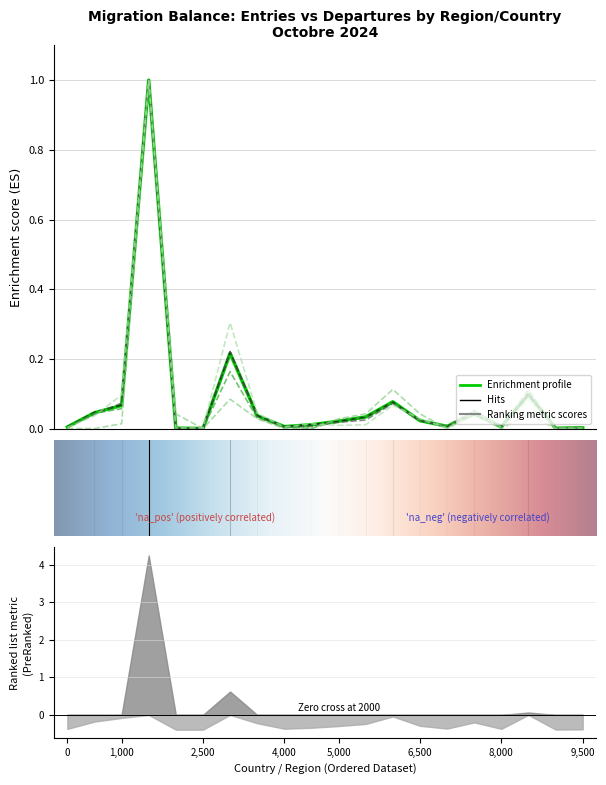

In Immigrations effectives, how many points are higher than both neighbors (excluding endpoints)?

5